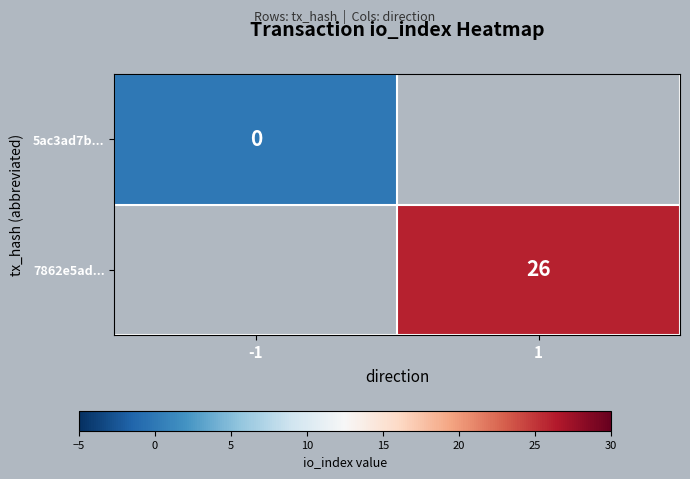

Rank the categories by 7862e5ad... value from lowest to highest.

-1, 1